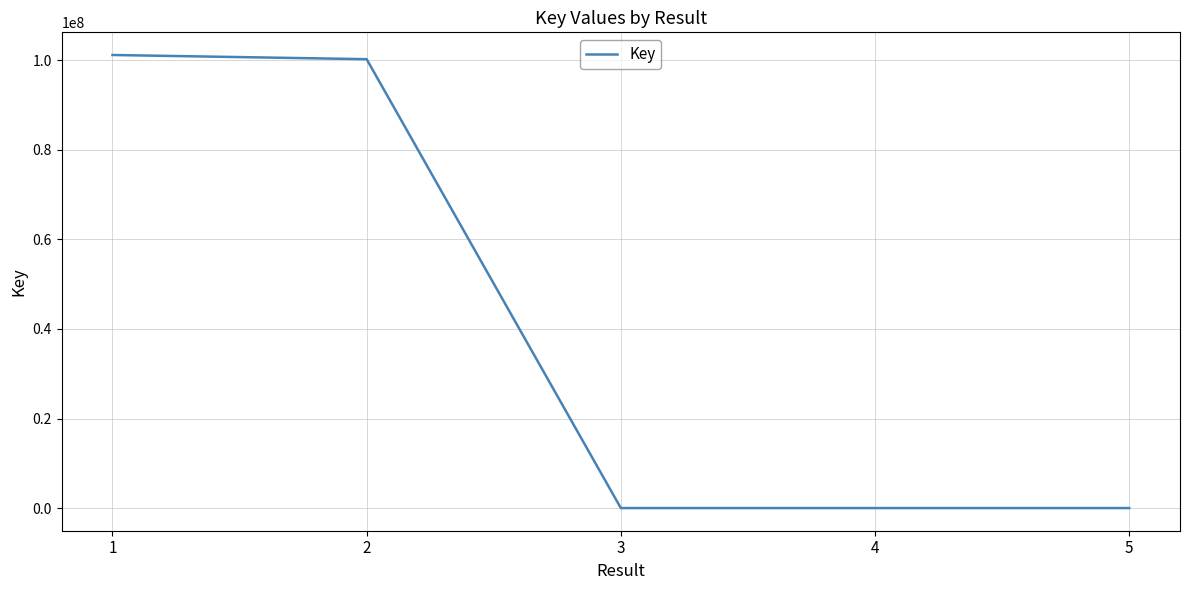

The value at 2 is 35226243. True or false?

False